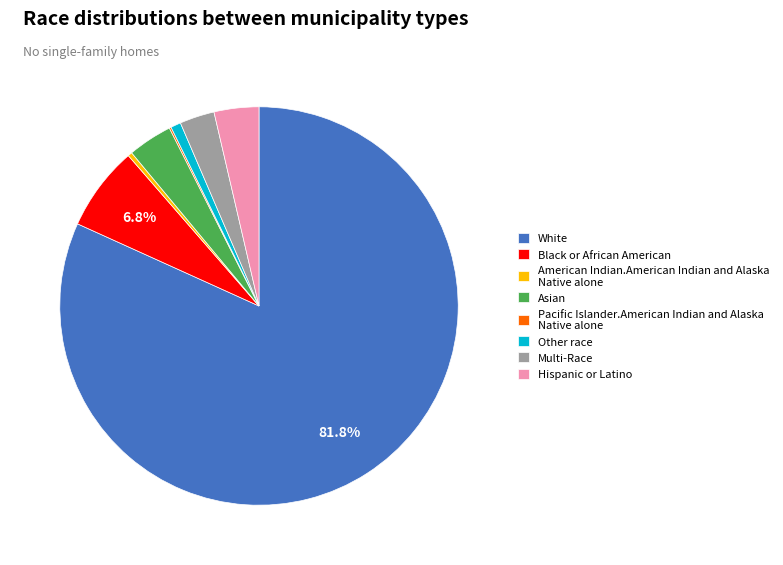

Between Multi-Race and American Indian.American Indian and Alaska Native alone, which is larger?

Multi-Race